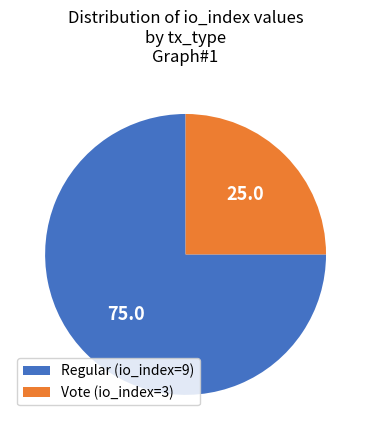

Does Regular (io_index=9) account for over 50% of the chart?

Yes